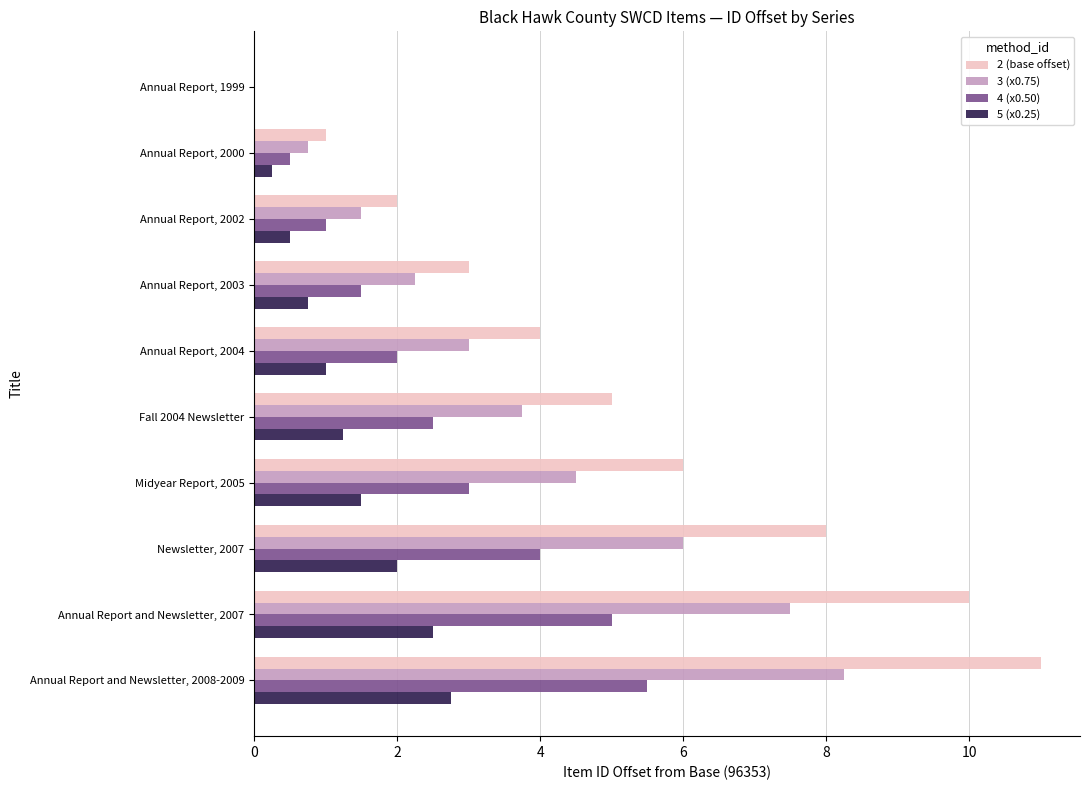

What is the maximum value shown in the chart?

11.0